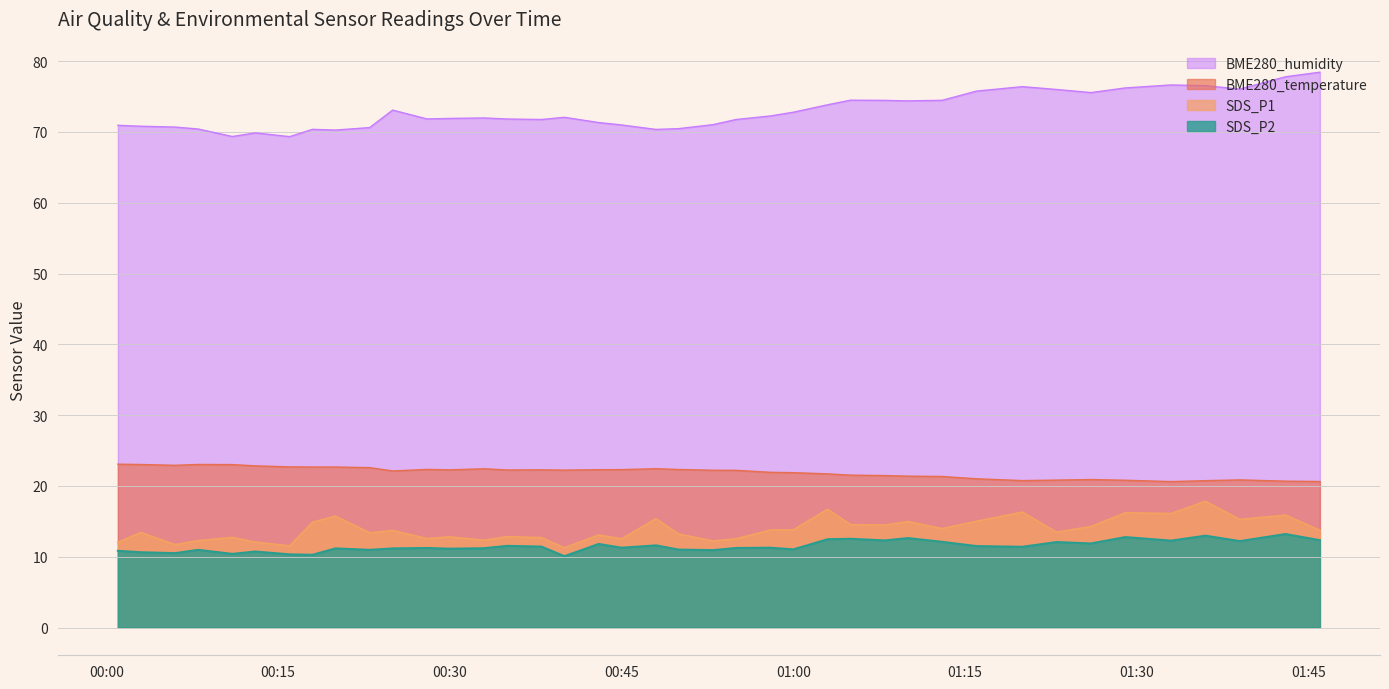

What is the maximum value shown in the chart?

78.4